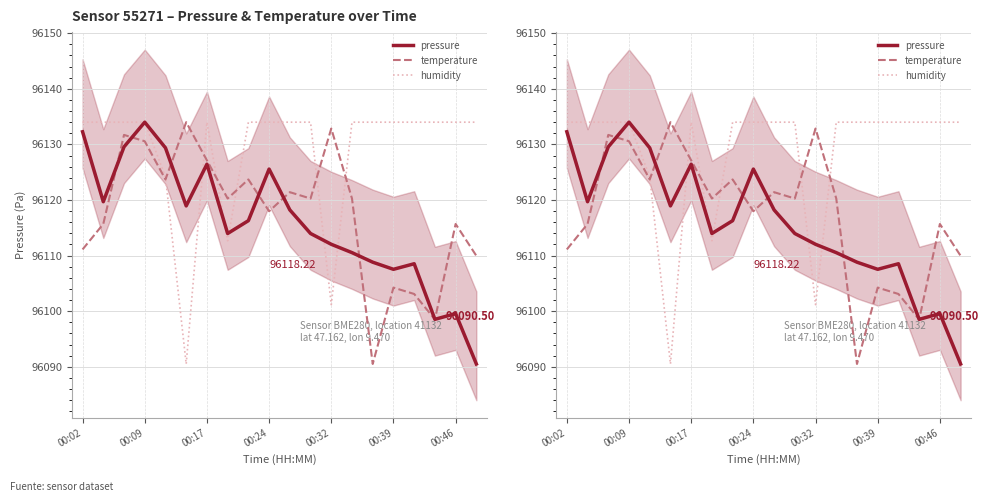

In humidity, how many points are lower than both neighbors (excluding endpoints)?

3